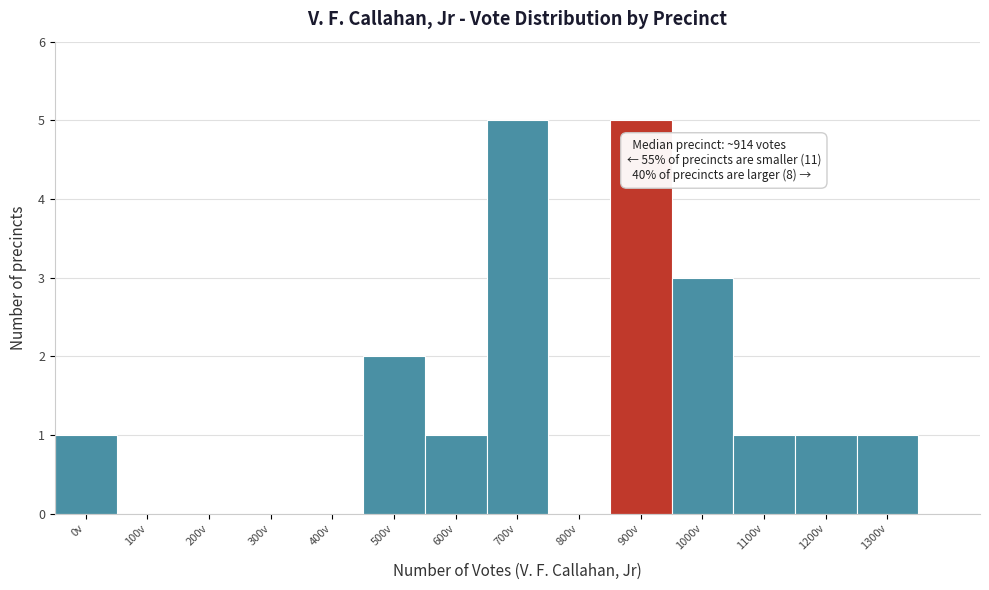

Reading left to right, what are all the values shown in this chart?

0v=1	100v=0	200v=0	300v=0	400v=0	500v=2	600v=1	700v=5	800v=0	900v=5	1000v=3	1100v=1	1200v=1	1300v=1